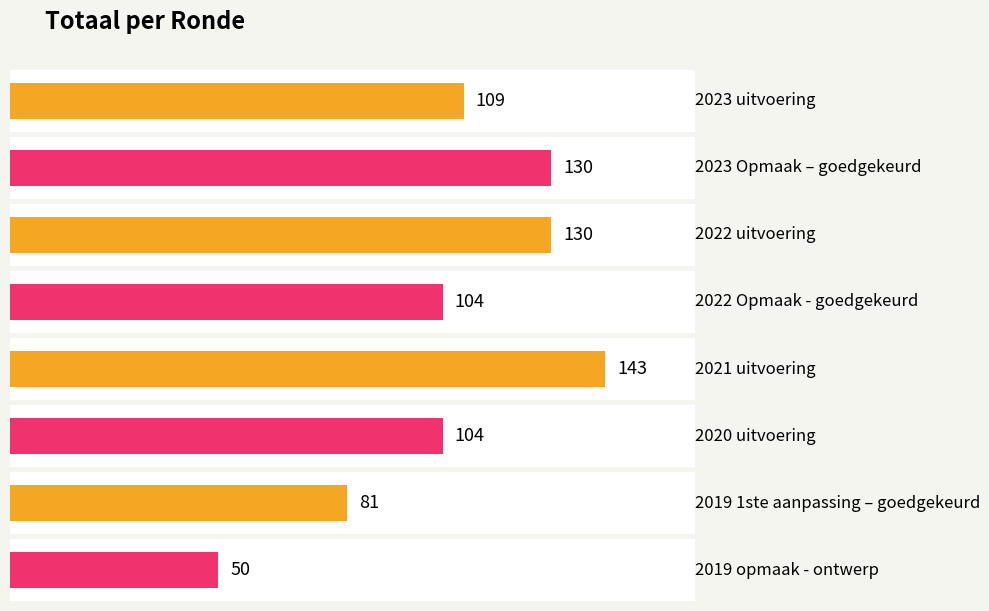

What is the greatest value displayed?

143